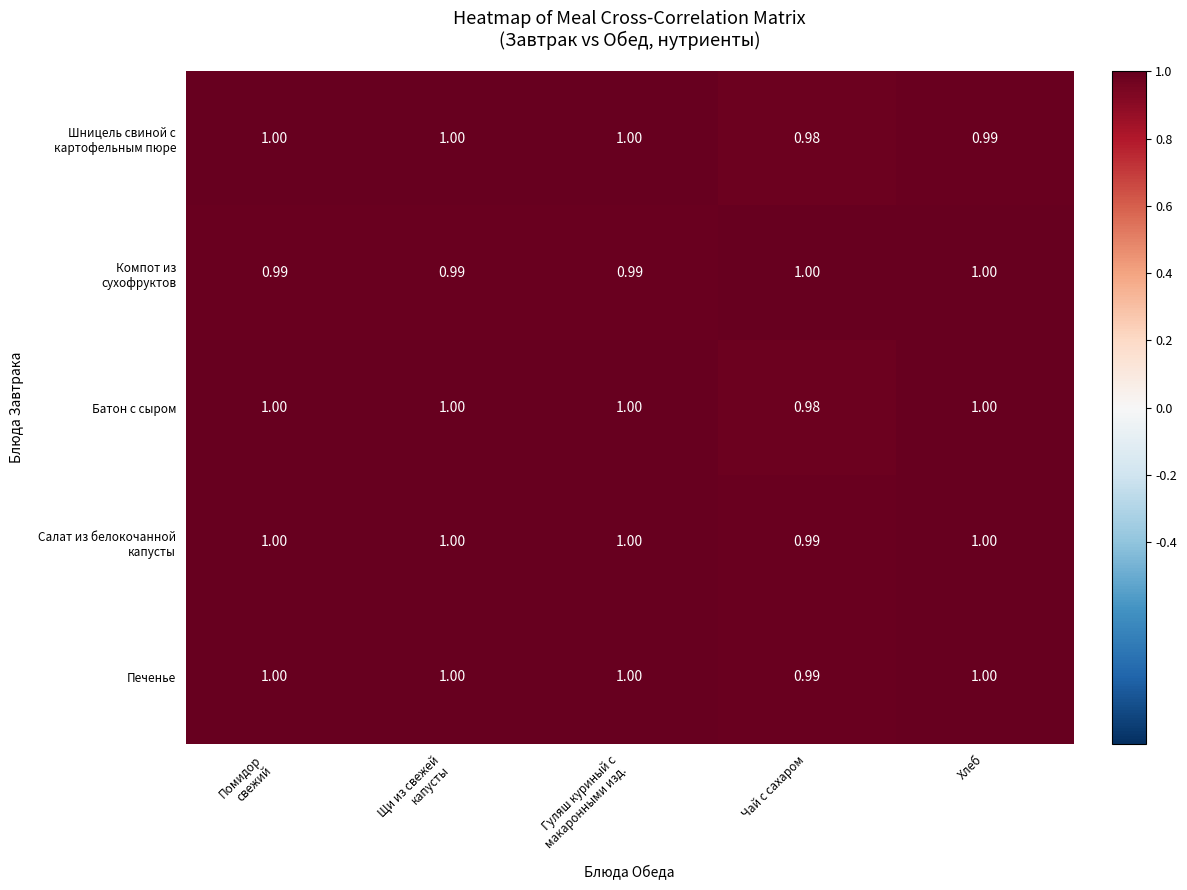

Between Чай с сахаром and Хлеб, which series saw the biggest shift?

Батон с сыром